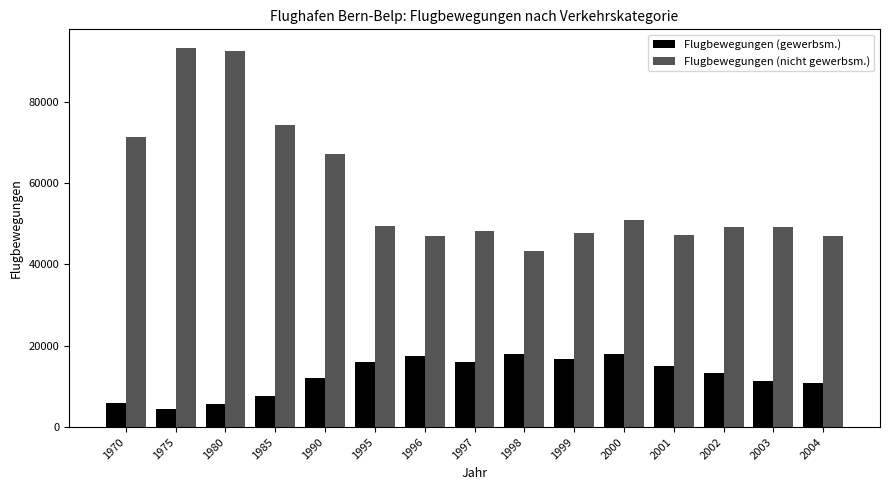

Which series has the largest total across all categories?

Flugbewegungen (nicht gewerbsm.)